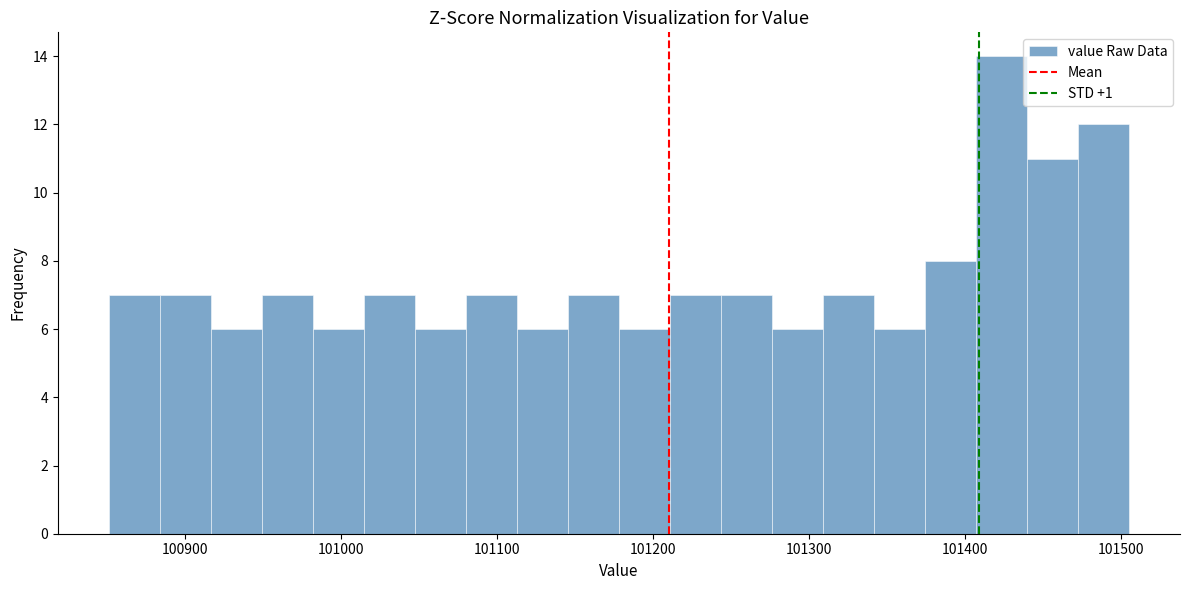

Around what value on the x-axis is the tallest bar? Give the approximate position of its centre, as read against the axis.

101420